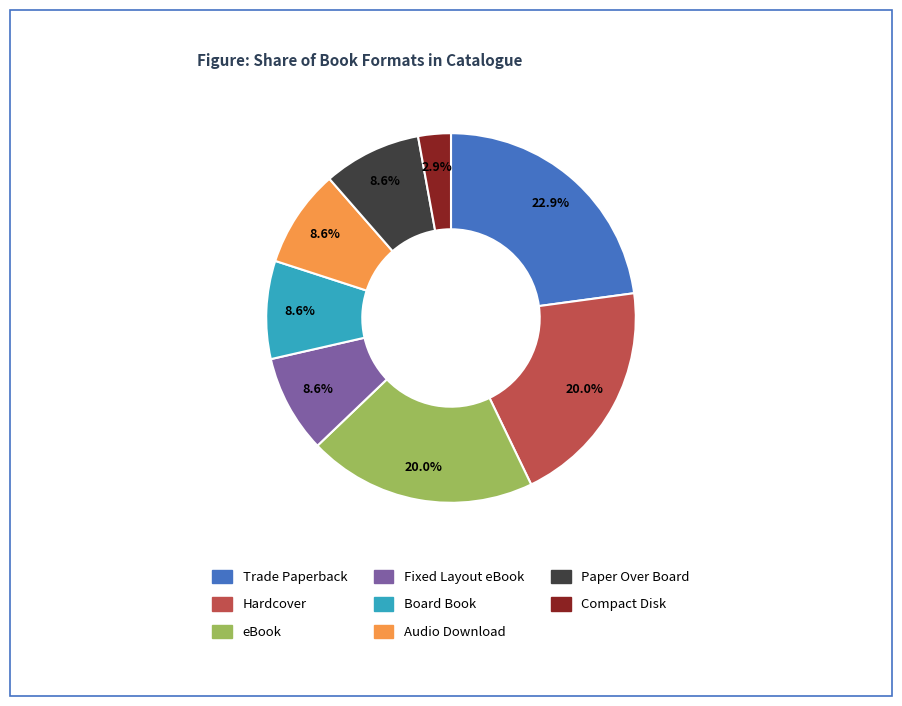

Is there any slice that represents more than half of the pie?

No